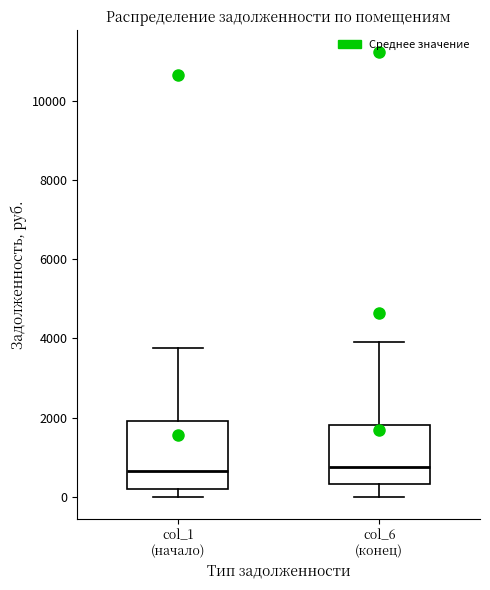

Reading left to right, read every box against the y-axis: the position of its median line, the range the box covers, and the ends of its whiskers. The values are not printed on the chart, so give them approximately, as read against the axis.

col_1 (начало): median 600, box 200 to 2000, whiskers 0 to 3800
col_6 (конец): median 800, box 400 to 1800, whiskers 0 to 4000